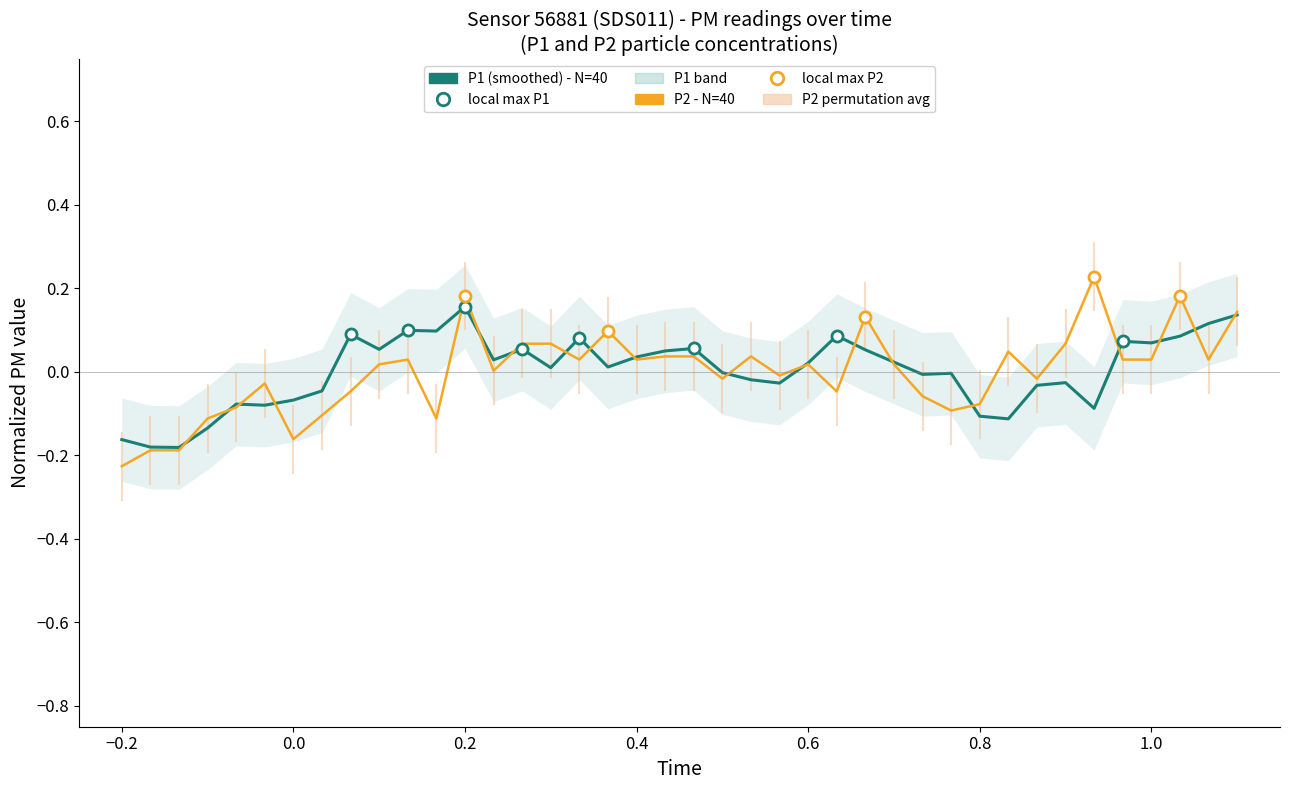

At which category is the sum across all series the highest?

0.2